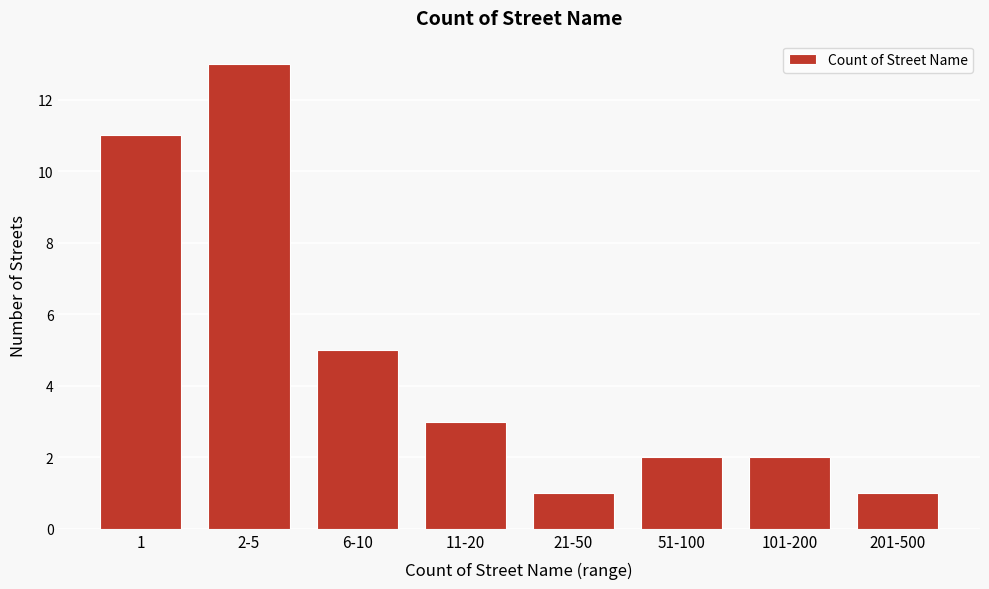

Reading left to right, what are all the values shown in this chart?

1=11	2-5=13	6-10=5	11-20=3	21-50=1	51-100=2	101-200=2	201-500=1